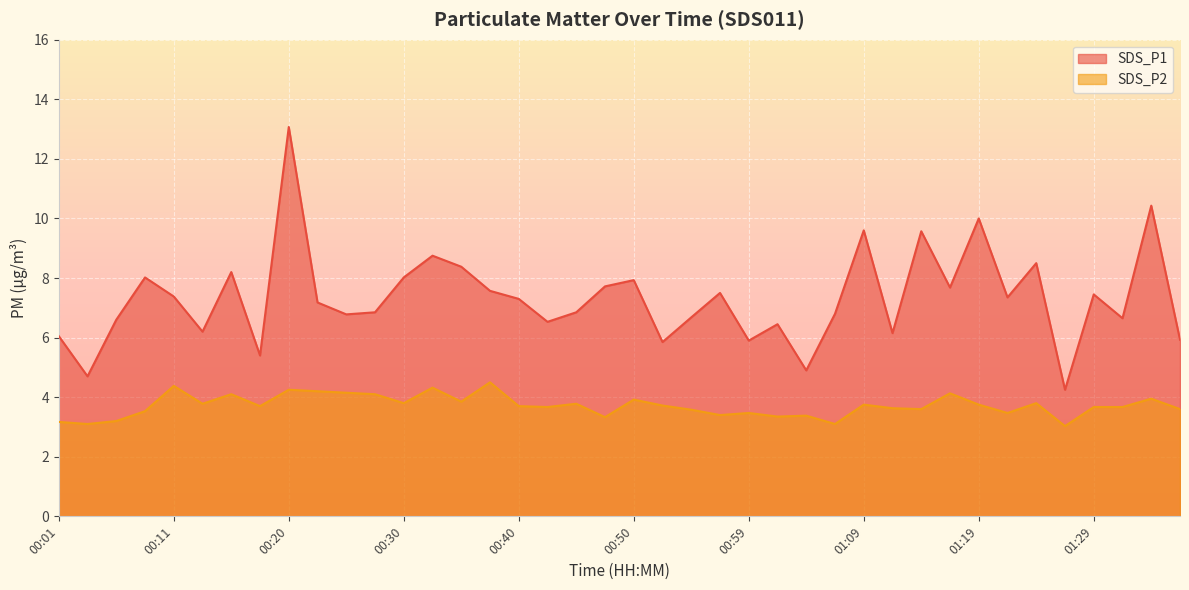

Which series has the largest total across all categories?

SDS_P1